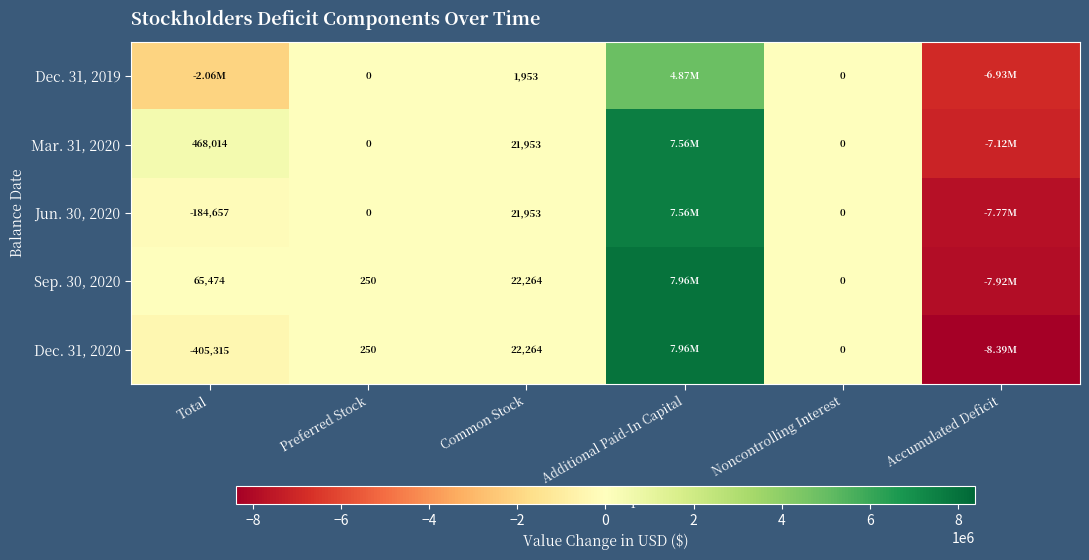

What is the spread (max minus min) of values at Preferred Stock?

250